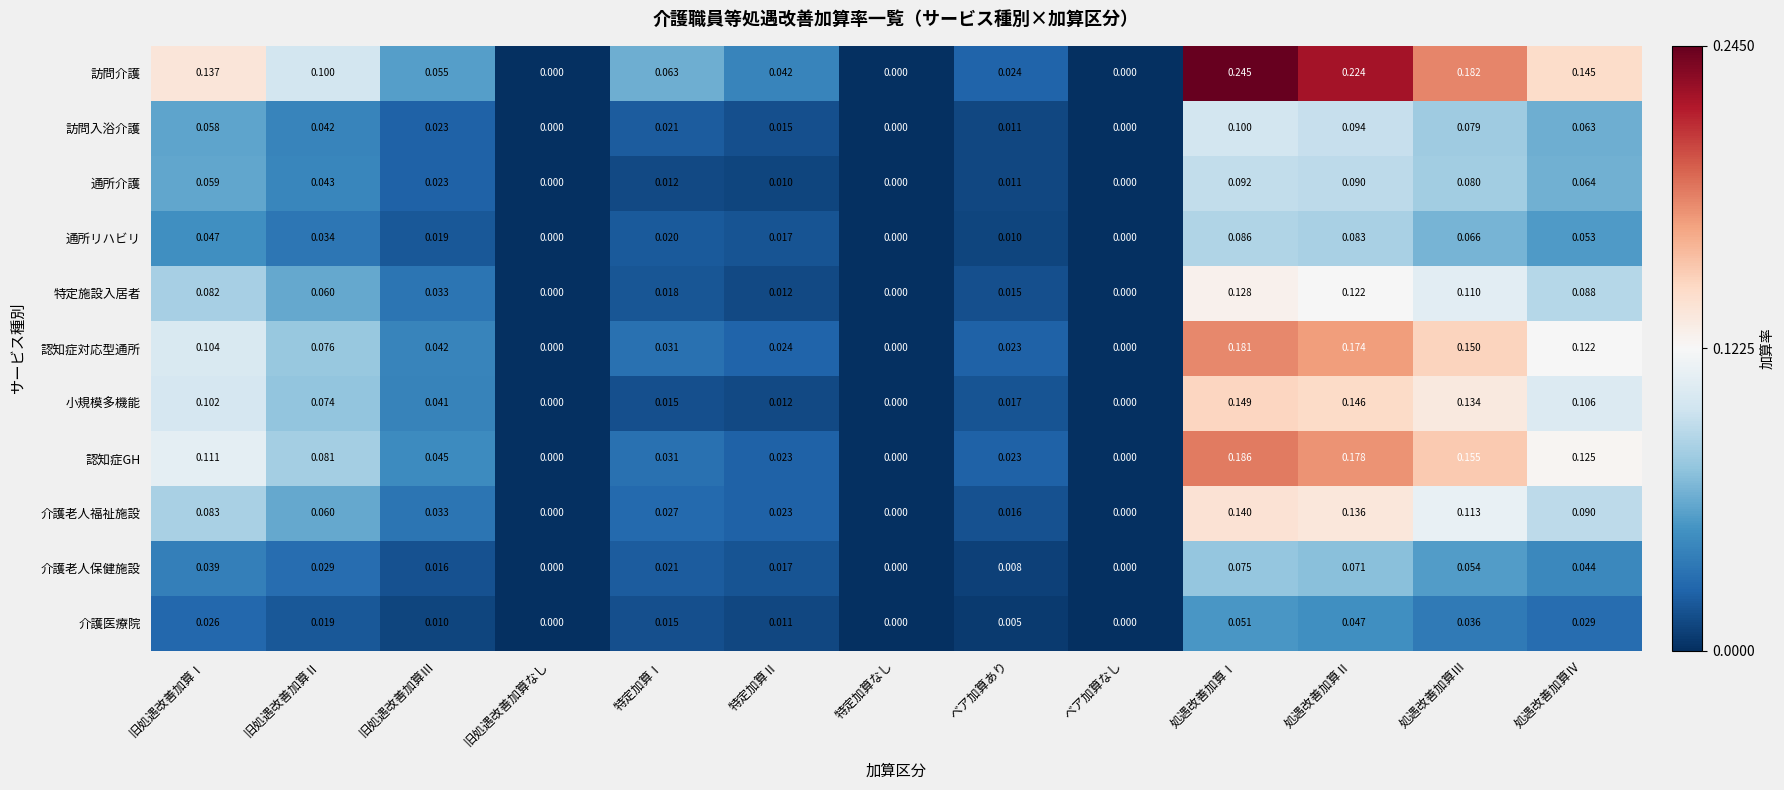

How many series are shown in this chart?

11